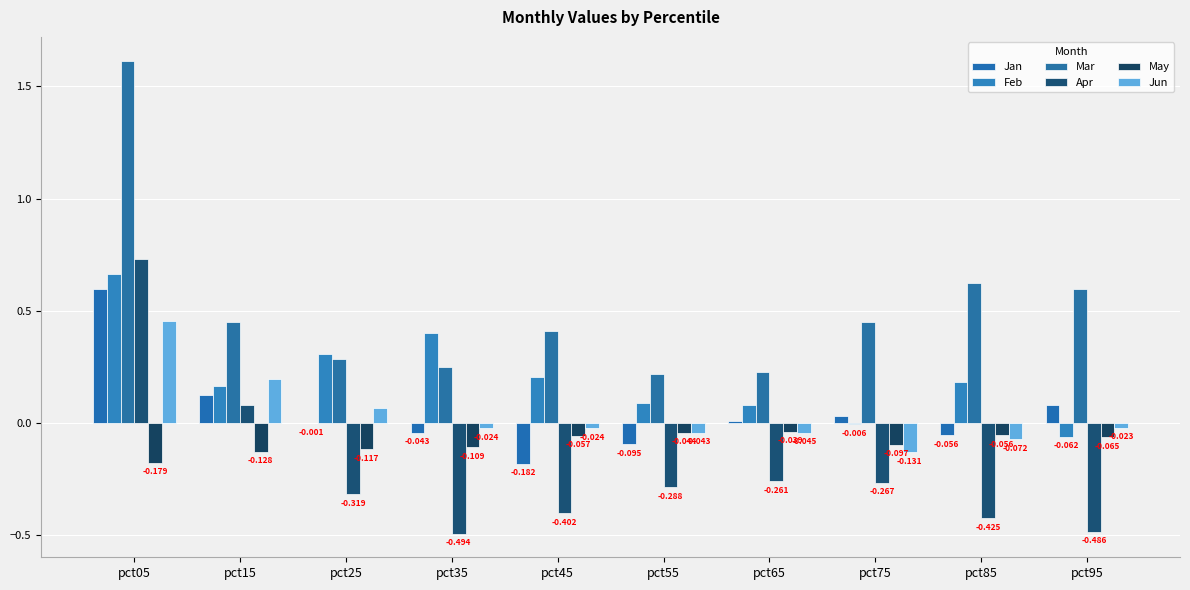

At how many categories does at least one series exceed 1?

1